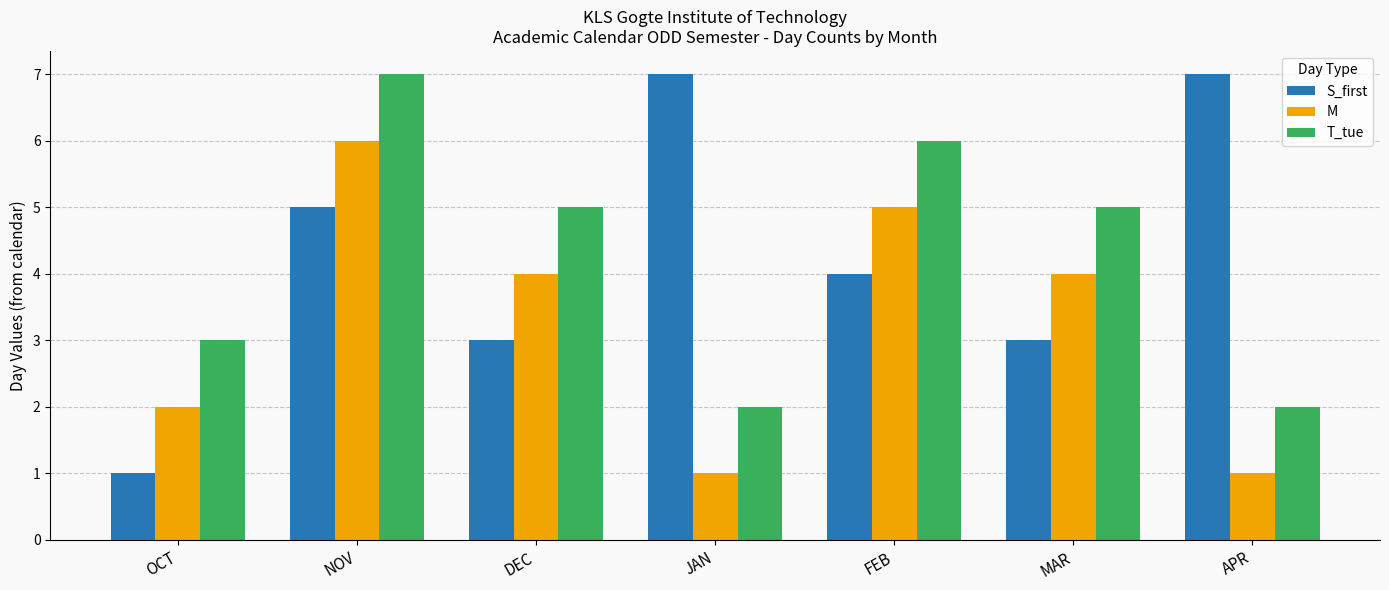

Which series has the widest spread of values?

S_first